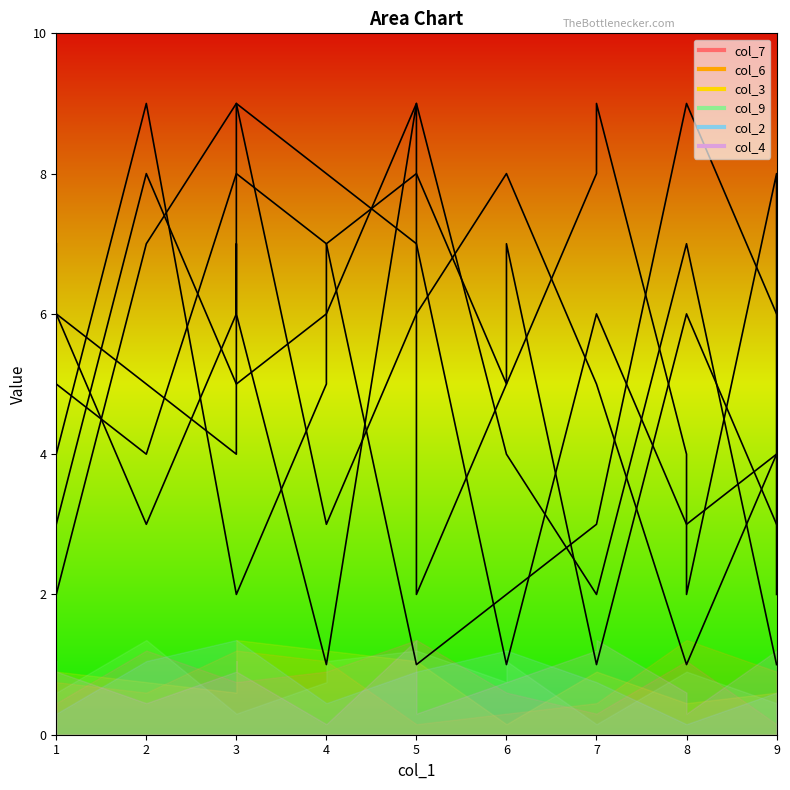

What is the label of the 15th point from the right?

1